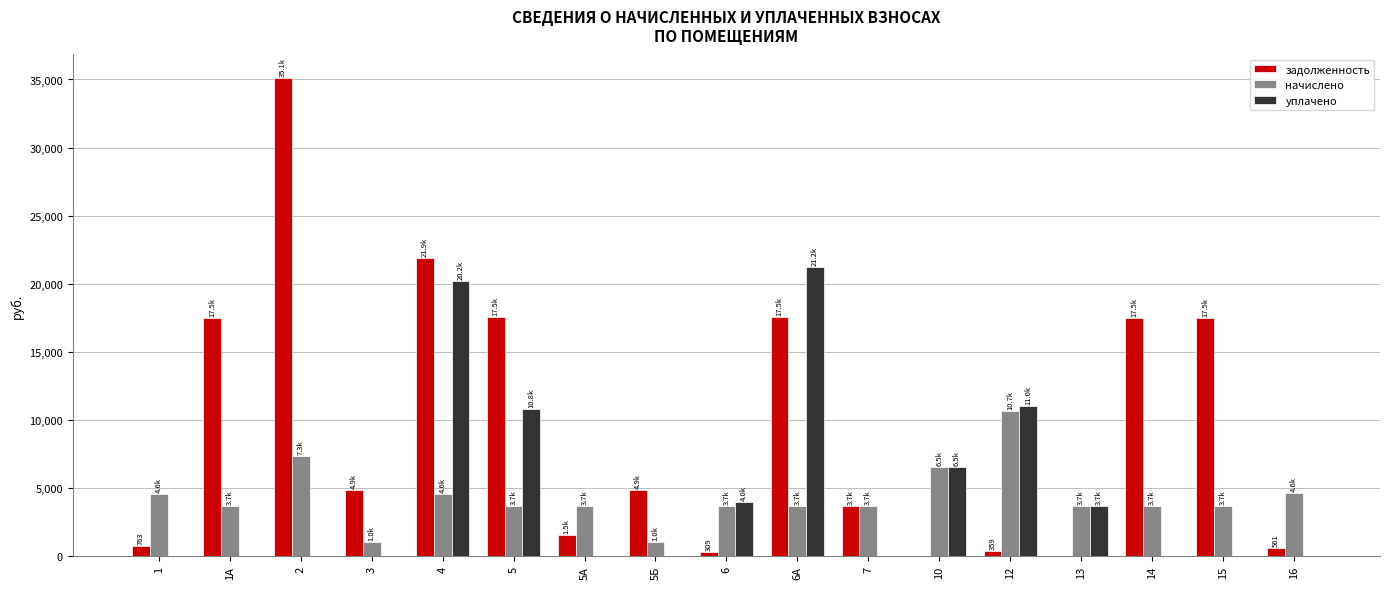

Which series changed the most between 3 and 5?

задолженность